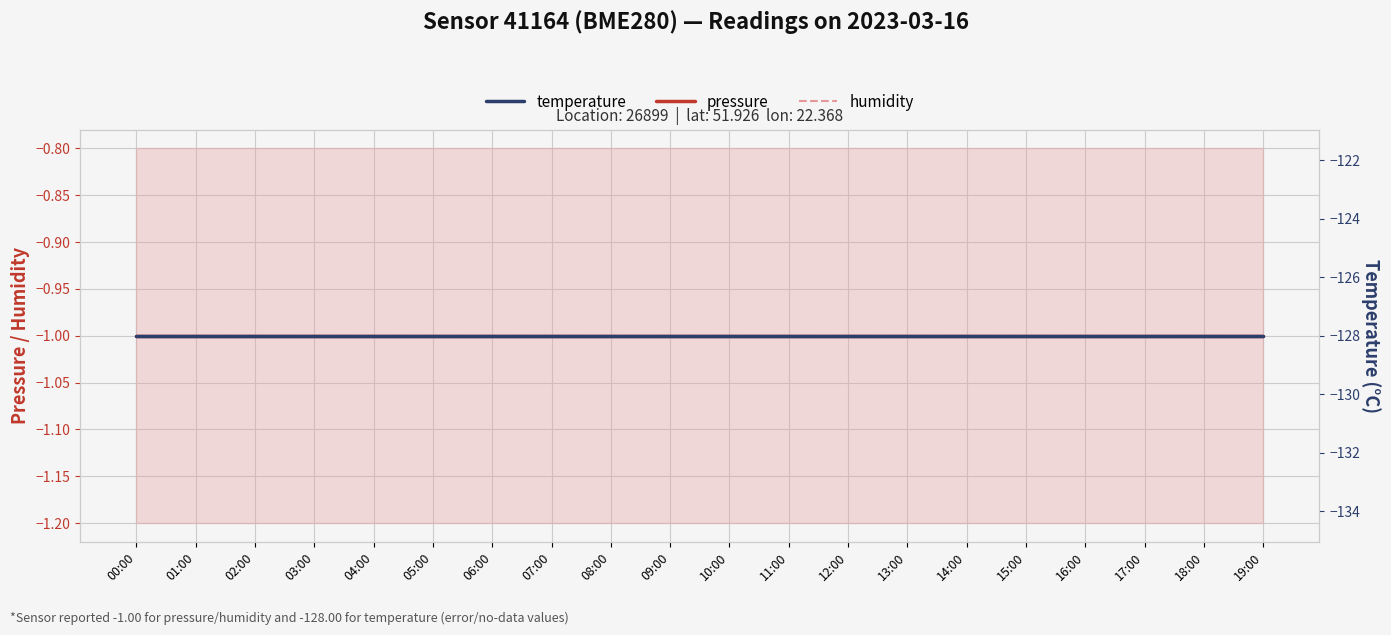

What is the sum of all humidity values?

-20